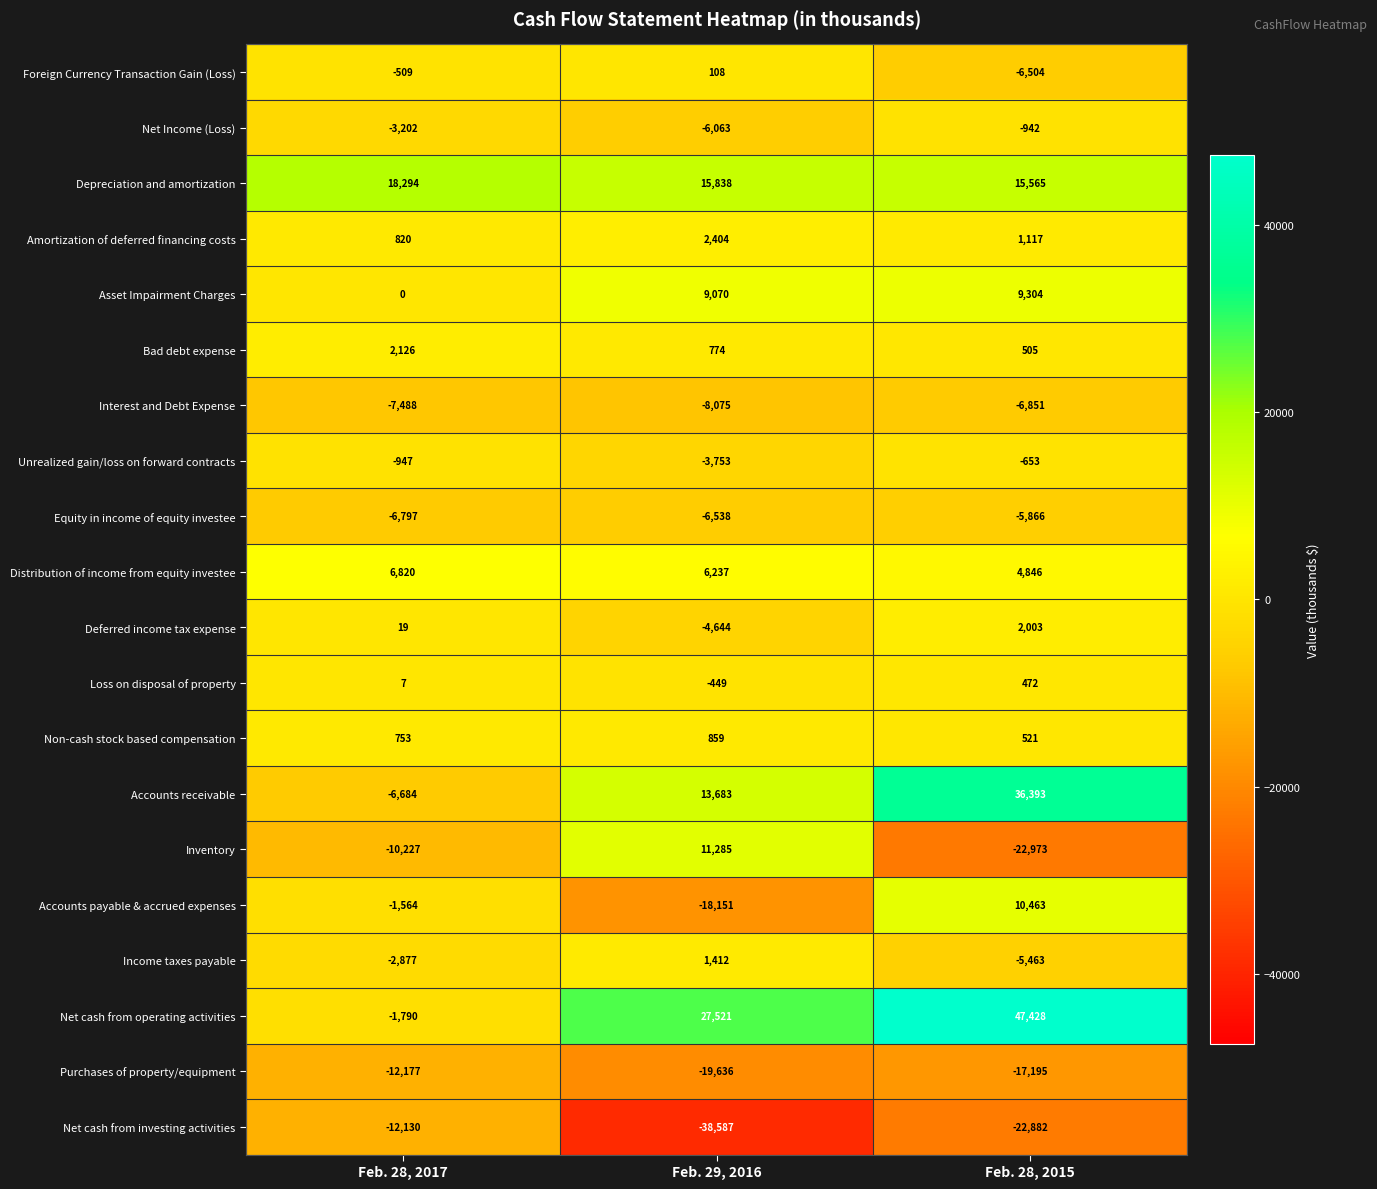

True or false: Accounts receivable has a value of -6684 at Feb. 28, 2017.

True